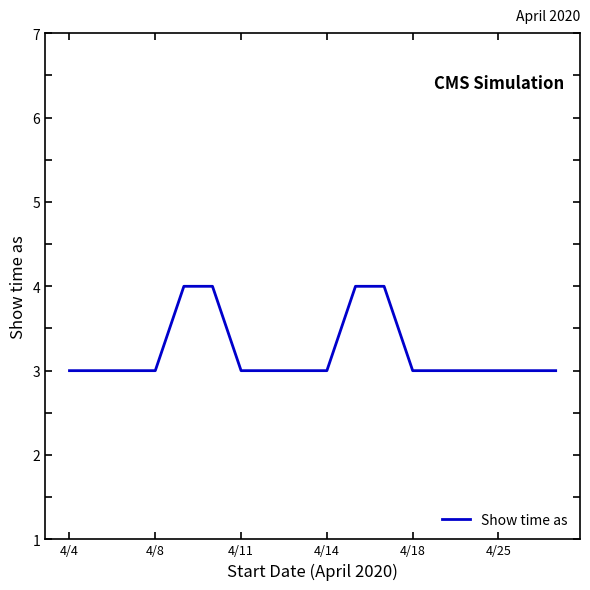

Does the chart display data point markers on the line(s)?

No